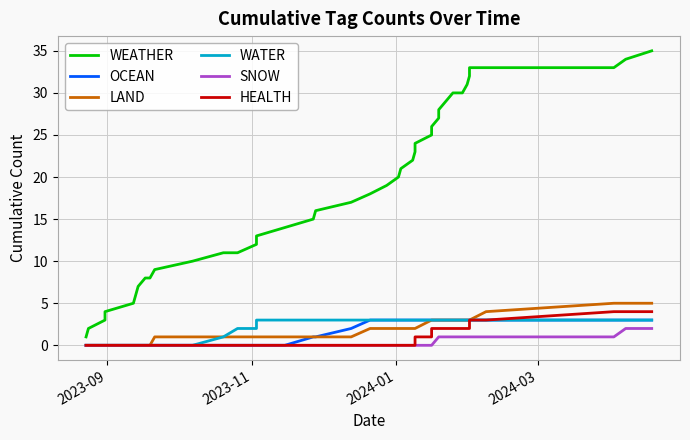

True or false: LAND and WATER cross at least once.

False